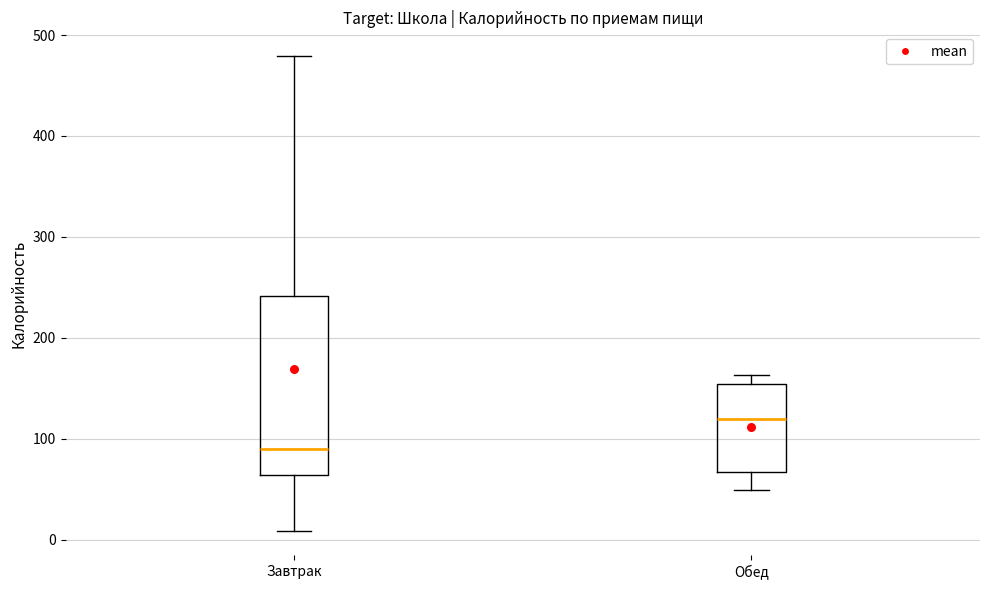

Where is the lower edge of the box for Завтрак on the y-axis? The values are not printed on the chart, so give them approximately, as read against the axis.

60